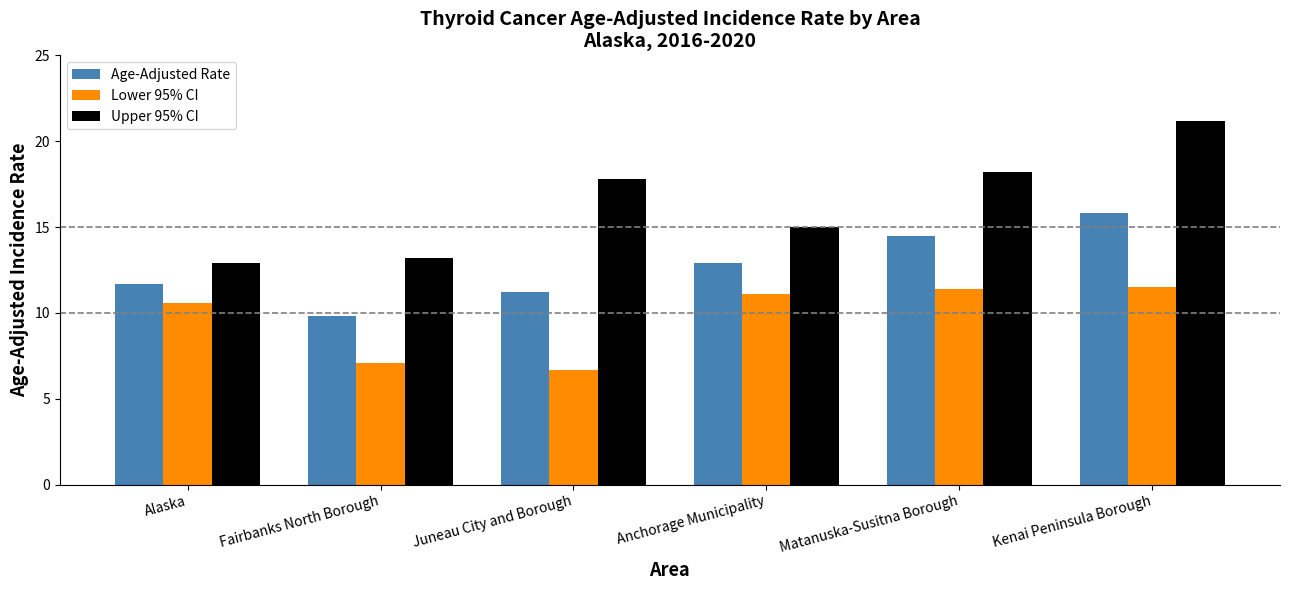

Where does the Upper 95% CI series first go above 17?

Juneau City and Borough